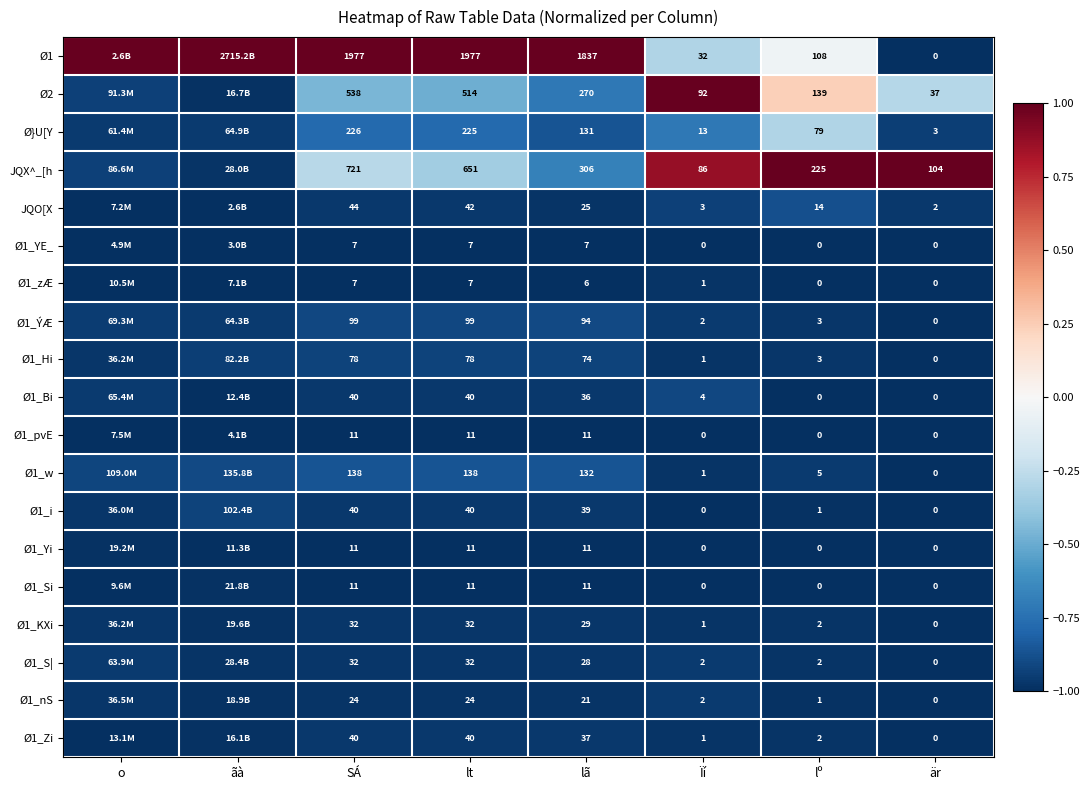

Is the value of Ø1_nS at är greater than the value of Ø1_Zi at Ïí?

No